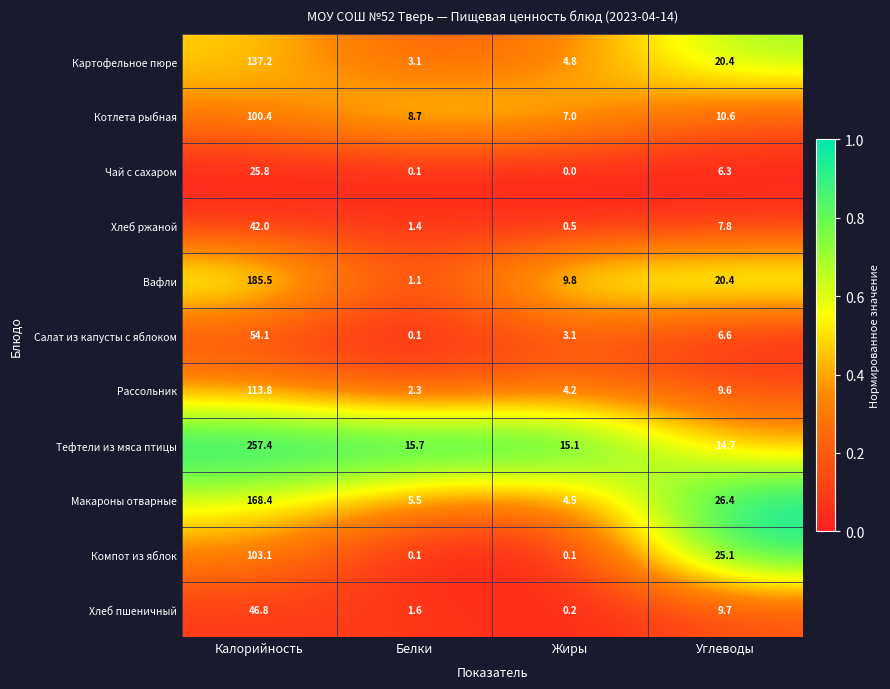

Which category has the lowest value in the Котлета рыбная series?

Жиры